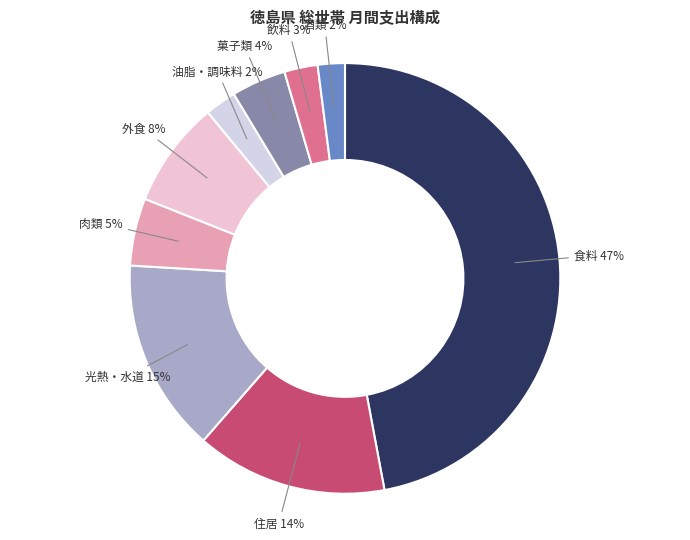

Is 住居 the majority of the pie?

No